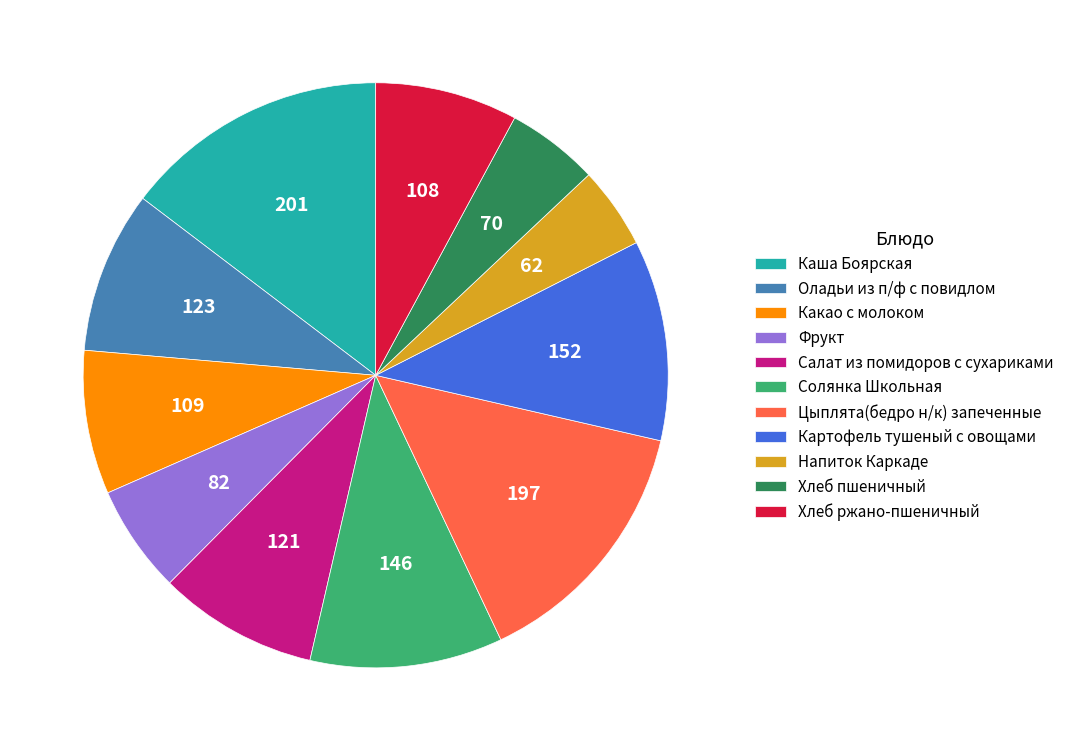

What is the smallest slice in the pie chart?

Напиток Каркаде